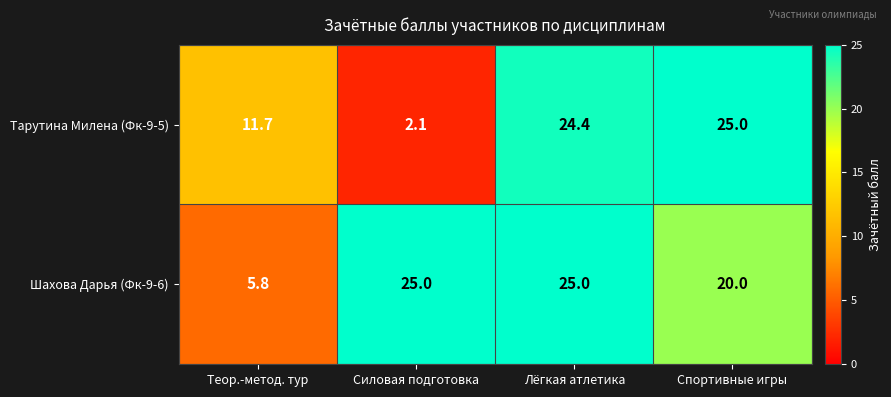

At Силовая подготовка, list the series in order from largest to smallest.

Шахова Дарья (Фк-9-6), Тарутина Милена (Фк-9-5)